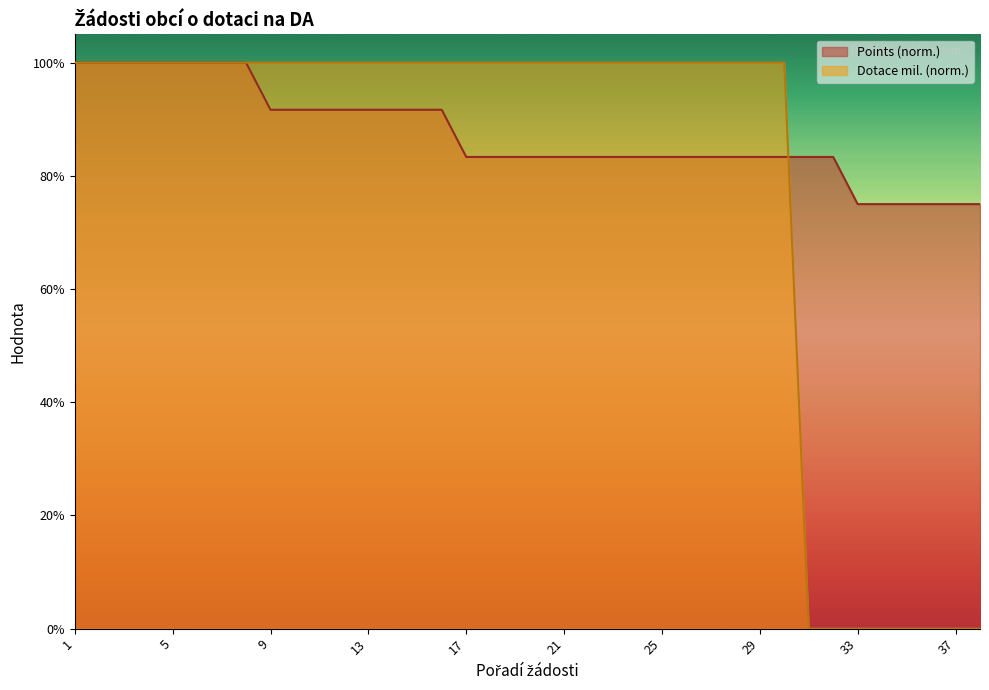

Reading left to right, what are all the values shown in this chart?

Points: 1.0	1.0	1.0	1.0	1.0	1.0	1.0	1.0	0.9	0.9	0.9	0.9	0.9	0.9	0.9	0.9	0.8	0.8	0.8	0.8	0.8	0.8	0.8	0.8	0.8	0.8	0.8	0.8	0.8	0.8	0.8	0.8	0.8	0.8	0.8	0.8	0.8	0.8
Dotace (mil.): 1.0	1.0	1.0	1.0	1.0	1.0	1.0	1.0	1.0	1.0	1.0	1.0	1.0	1.0	1.0	1.0	1.0	1.0	1.0	1.0	1.0	1.0	1.0	1.0	1.0	1.0	1.0	1.0	1.0	1.0	0.0	0.0	0.0	0.0	0.0	0.0	0.0	0.0